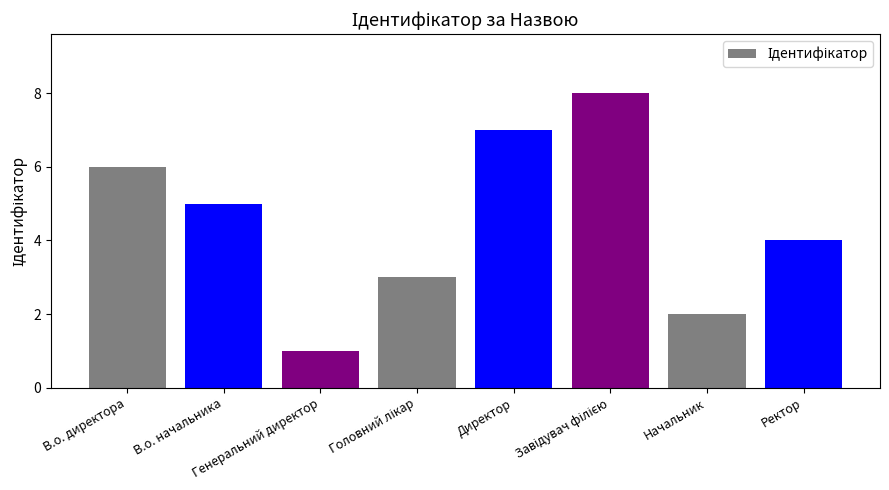

What is the label of the 7th bar from the left?

Начальник